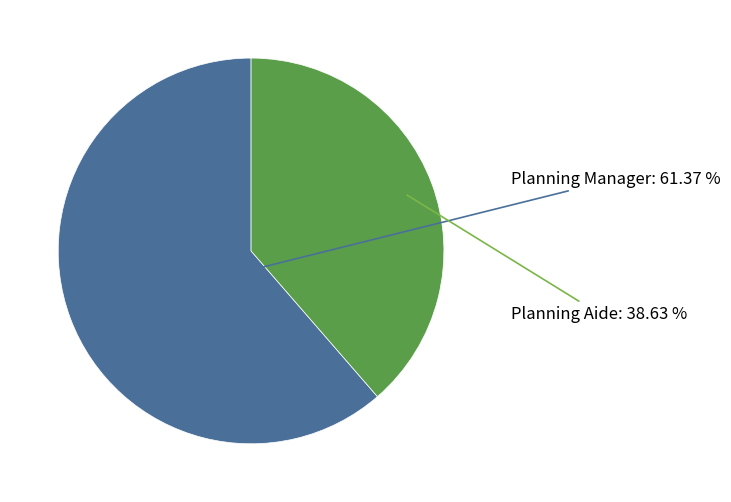

Is there a majority slice in this chart?

Yes